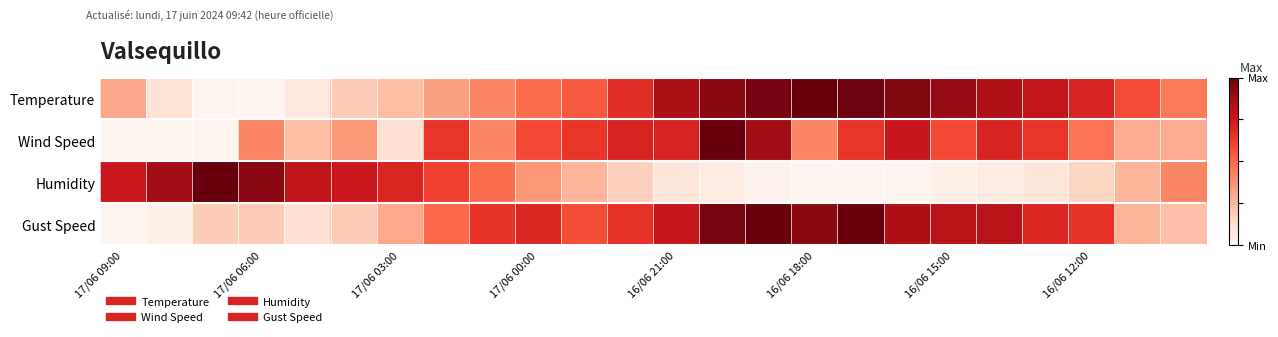

At which category is the sum across all series the highest?

13